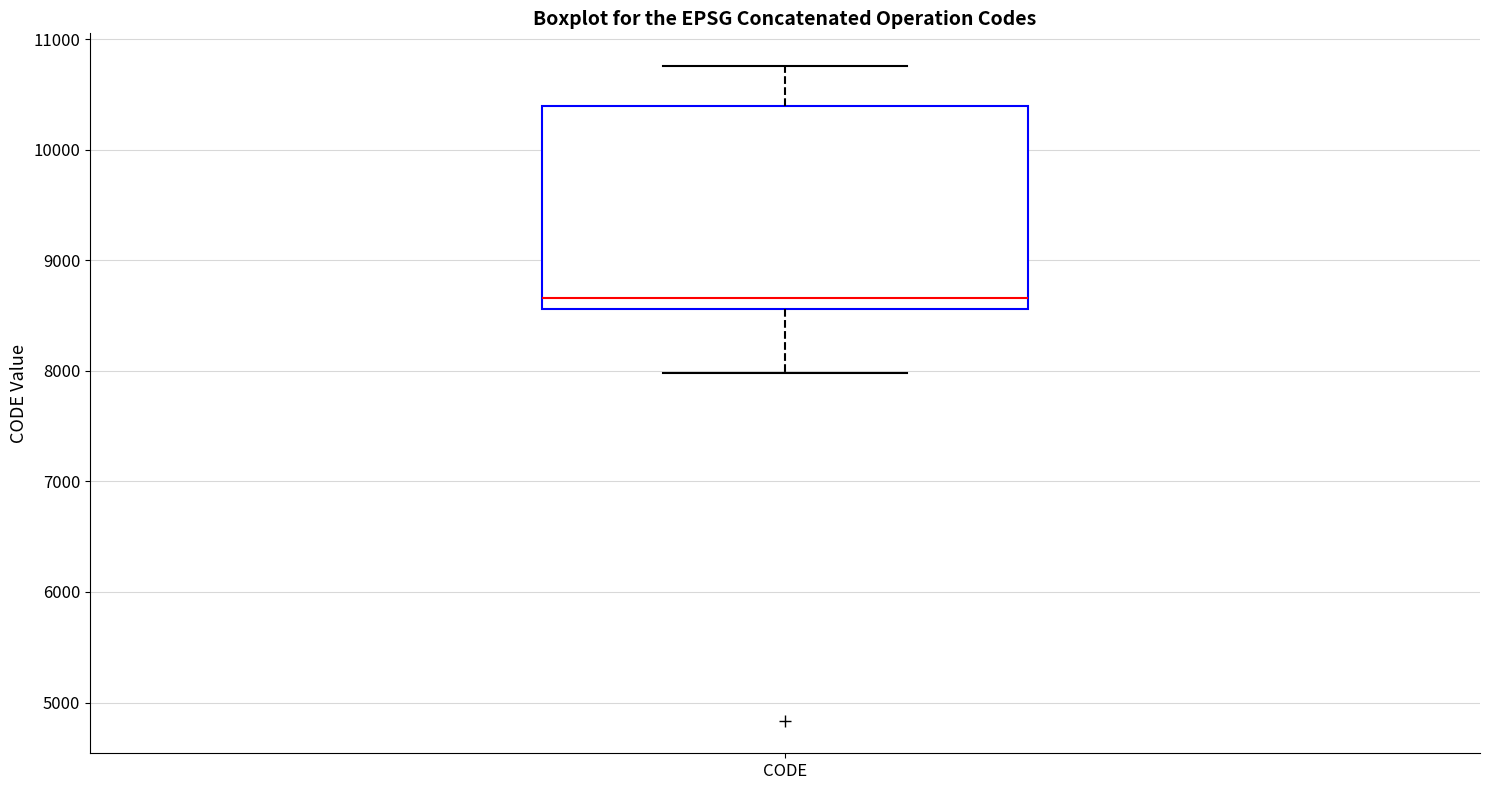

Transcribe this box plot: give where the median line is, the range the box spans, and where the two whiskers end, as read against the y-axis. The values are not printed on the chart, so give them approximately, as read against the axis.

median 8700, box 8600 to 10400, whiskers 8000 to 10800